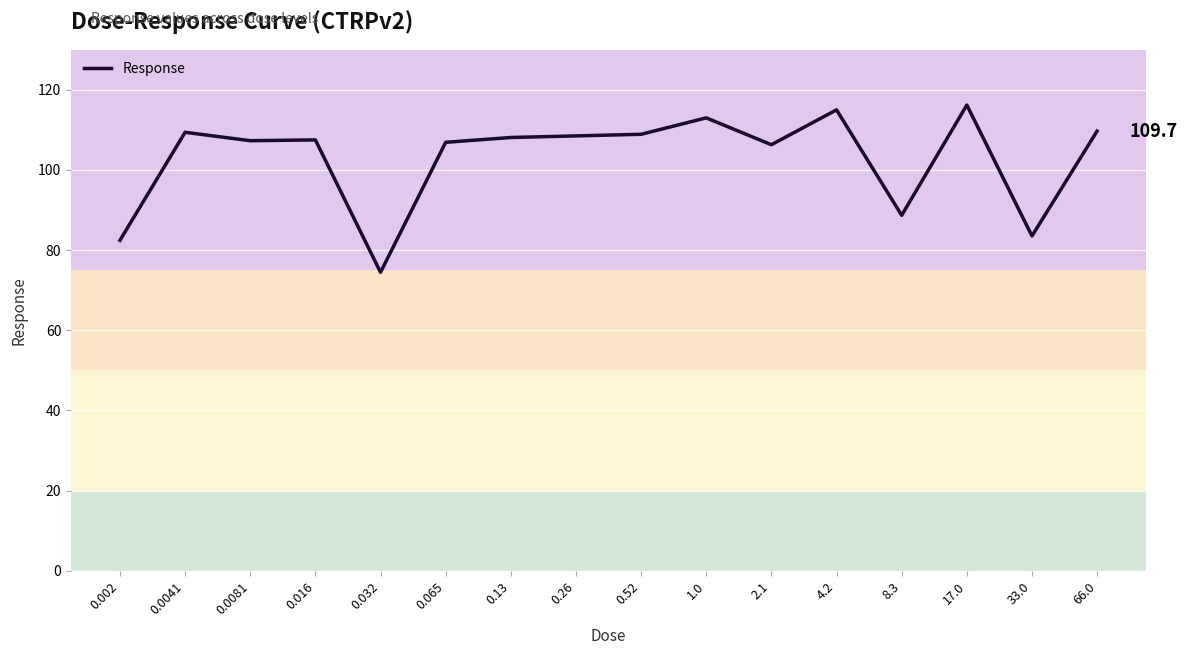

The chart shows a value of 57.4 at 0.002. True or false?

False